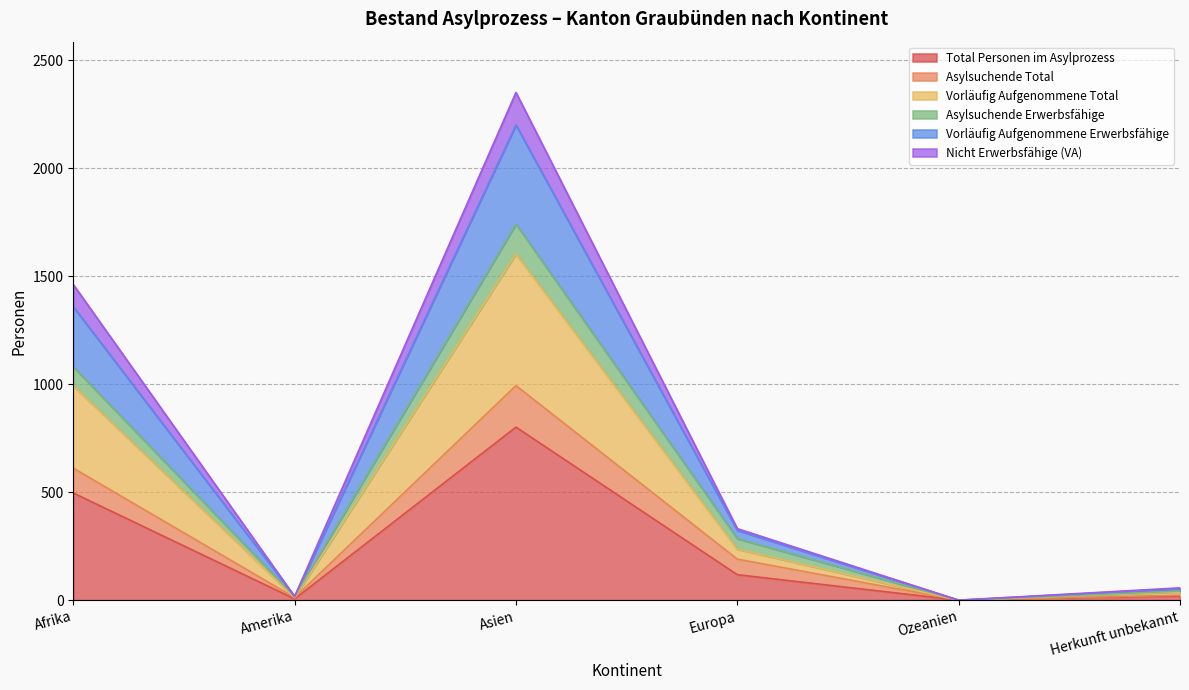

Which category has the highest value in the Total Personen im Asylprozess series?

Asien